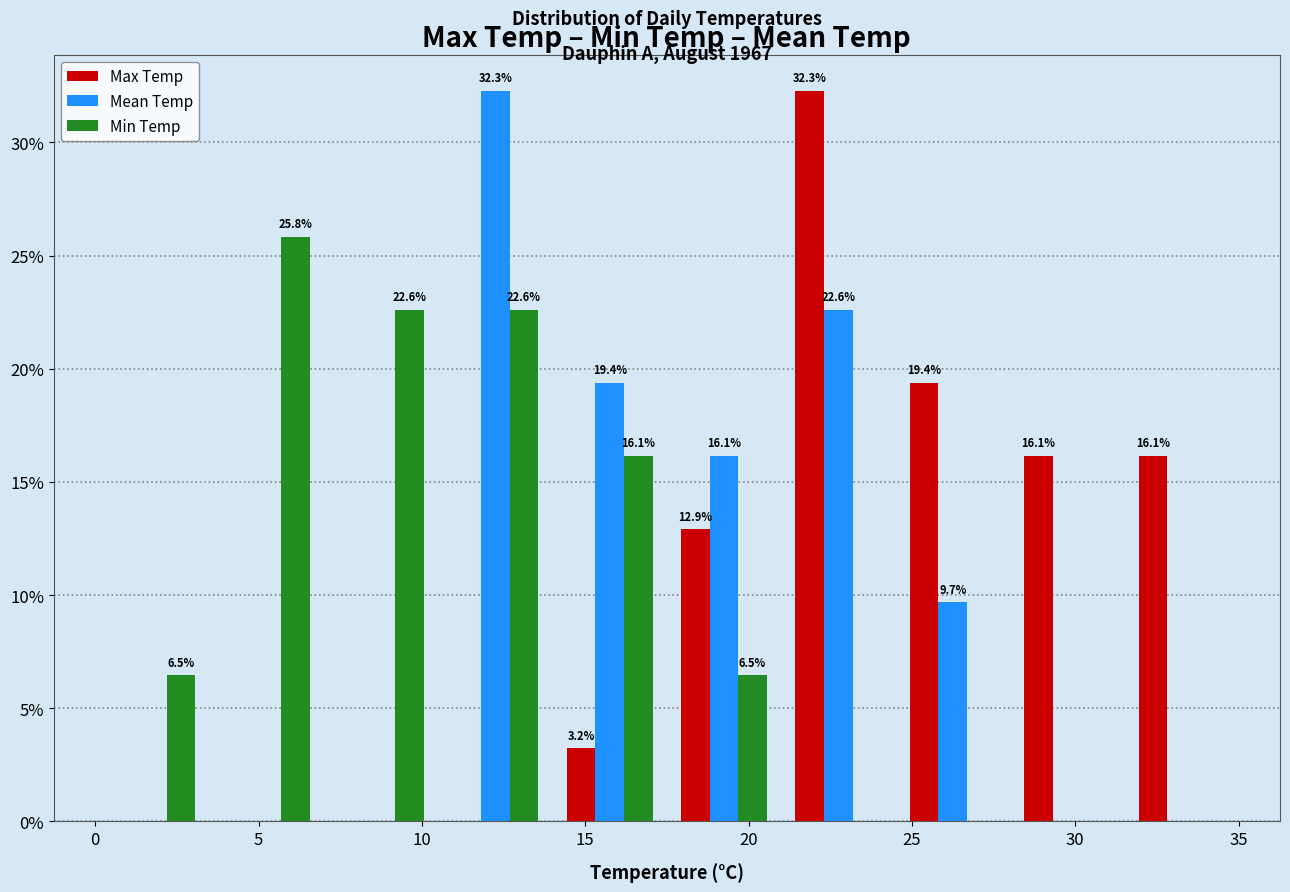

In the Max Temp series, which range on the x-axis has the tallest bar?

21.0 to 24.5